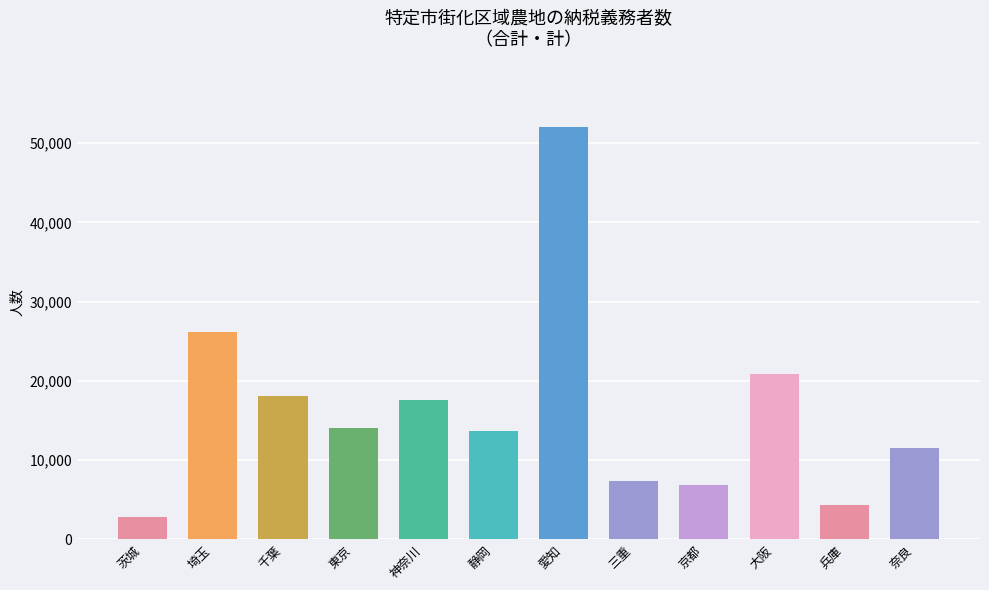

The value at 千葉 is 7122. True or false?

False